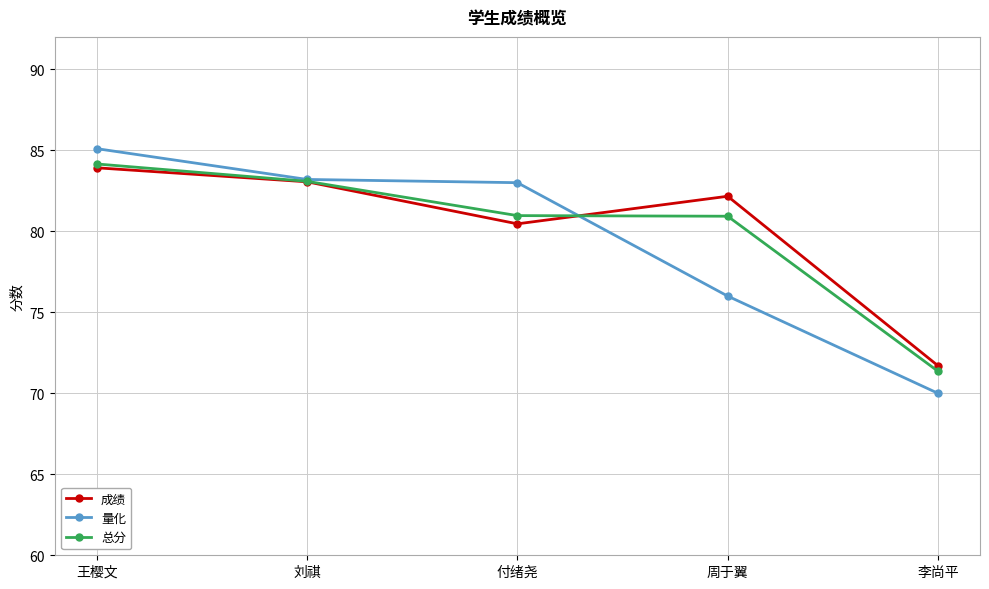

At which label does 总分 reach its minimum?

李尚平